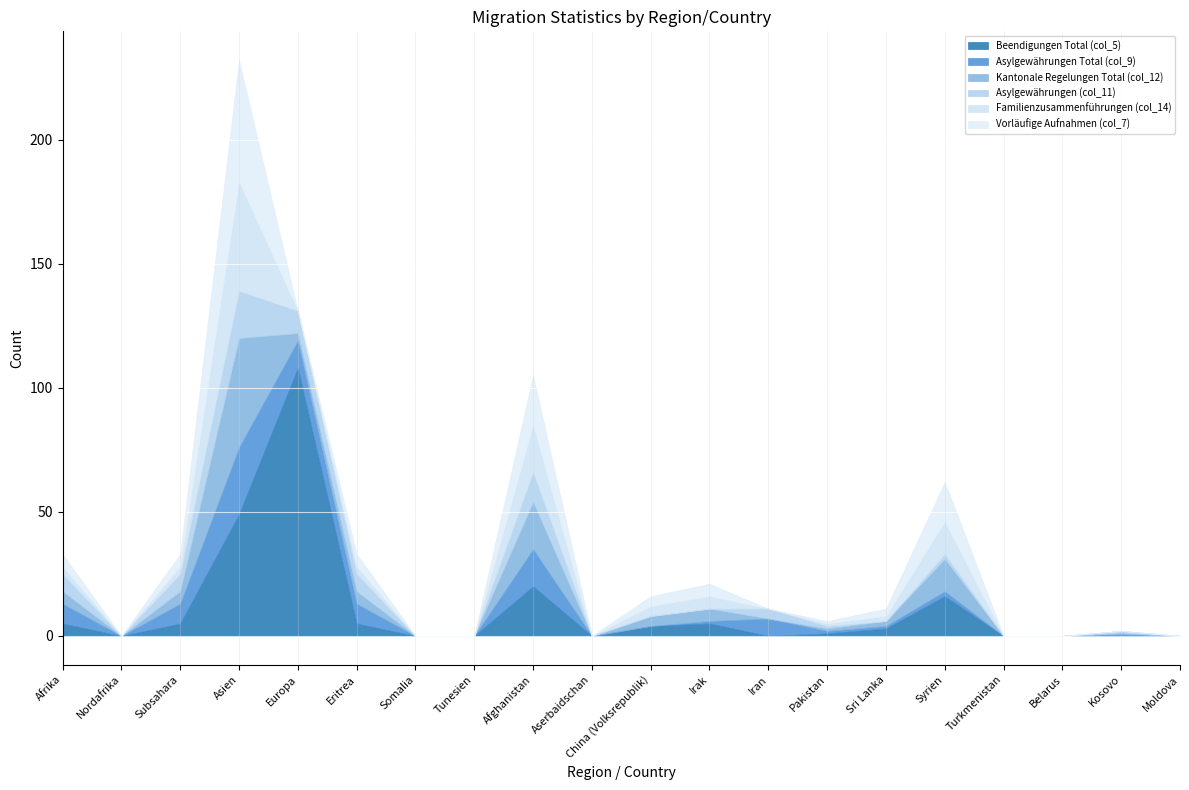

What is the difference between the maximum and minimum values in the Asylgewährungen (col_11) series?

19